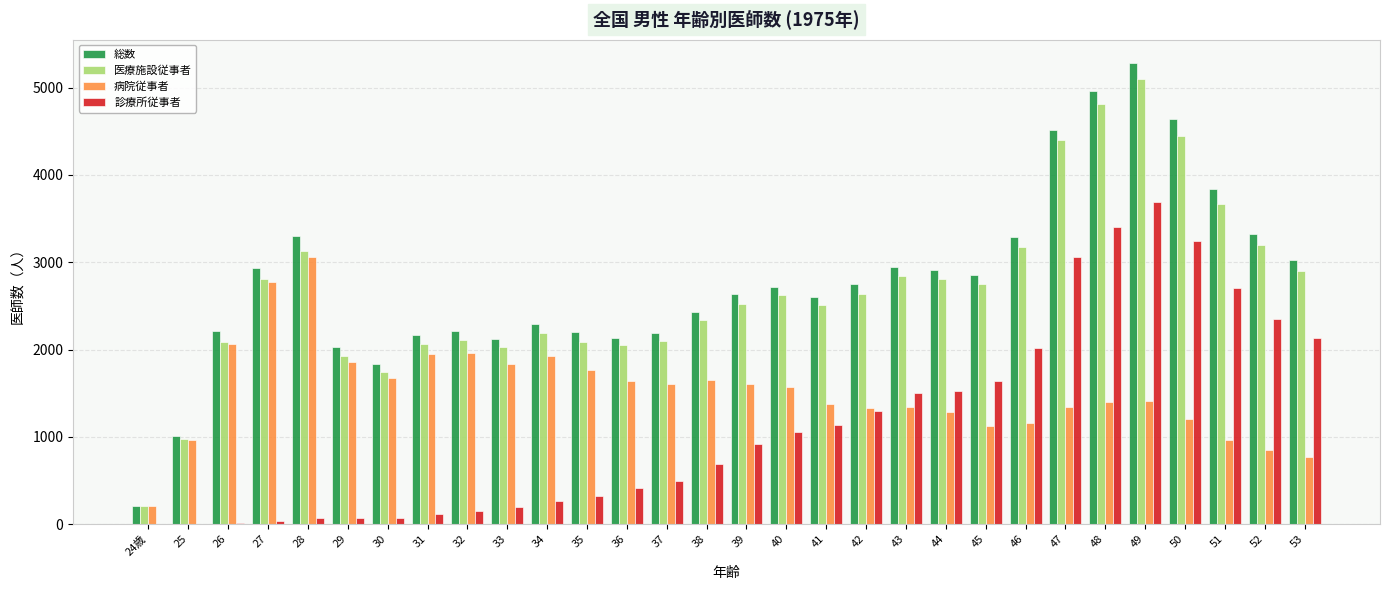

What is the sum of all 病院従事者 values?

45655